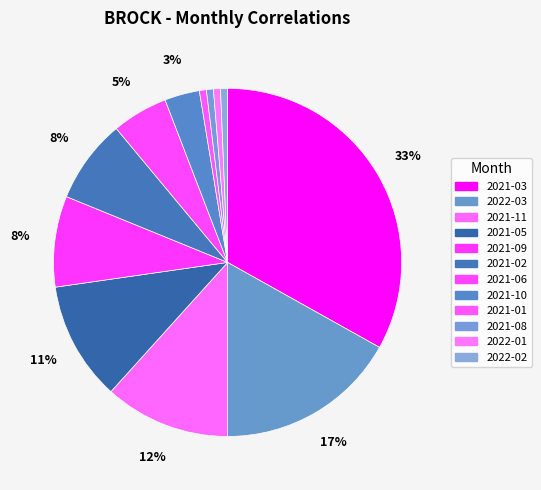

What percentage is the 2021-03 slice, to the nearest percent?

33%